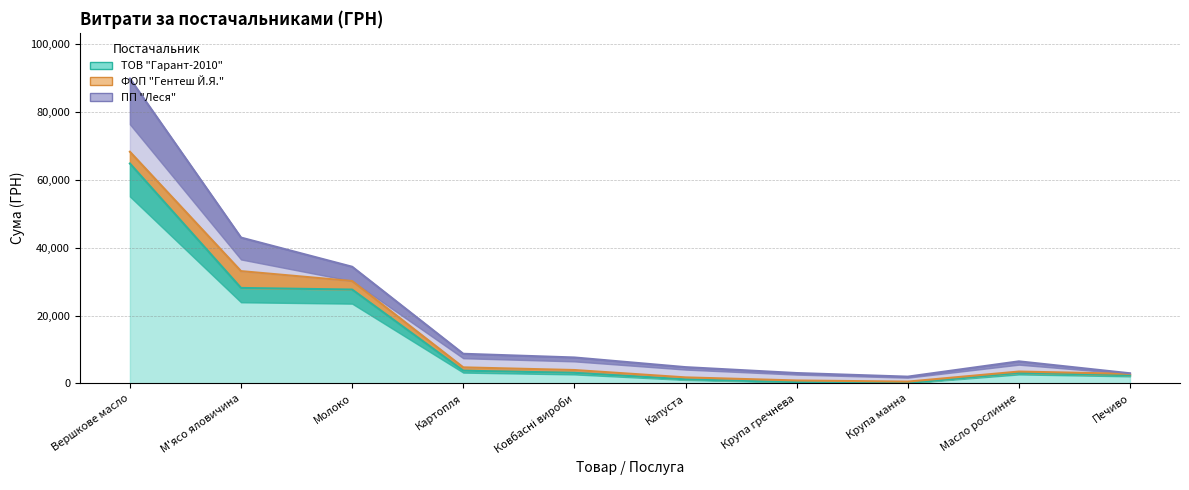

Is the value of ФОП "Гентеш Й.Я." at М'ясо яловичина greater than the value of ТОВ "Гарант-2010" at Капуста?

Yes